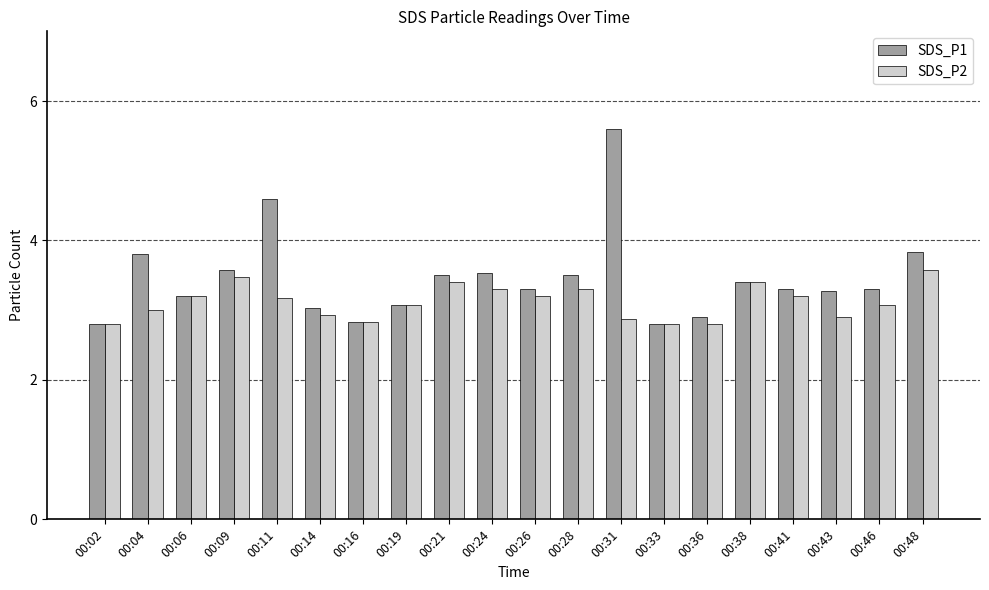

Which series changed the most between 00:26 and 00:43?

SDS_P2